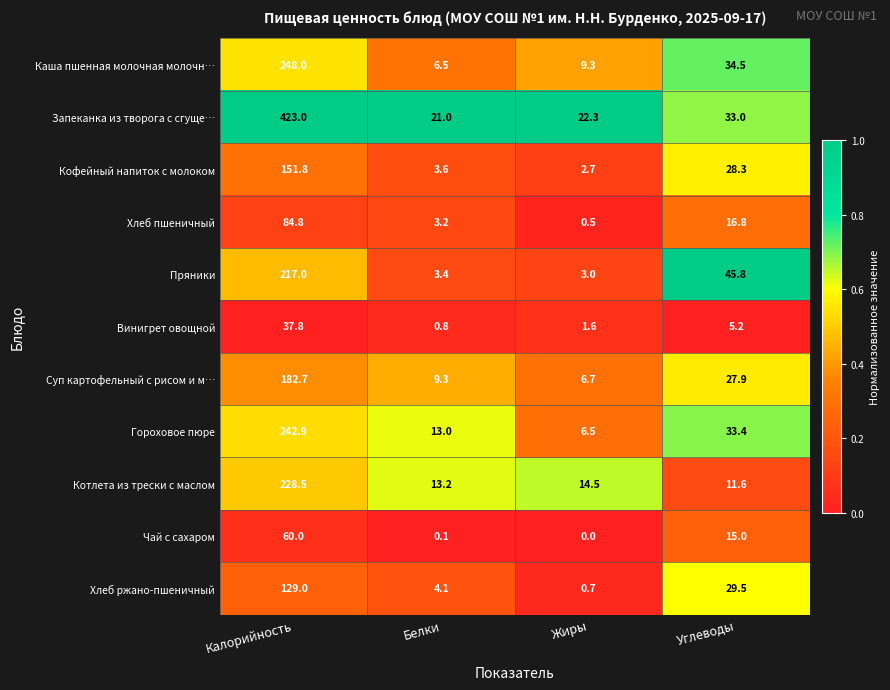

Which series has the widest spread of values?

Запеканка из творога с сгуще…